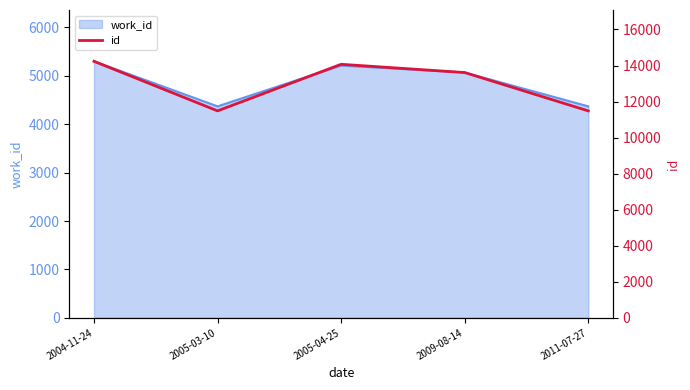

How many data points are less than 13609?

2